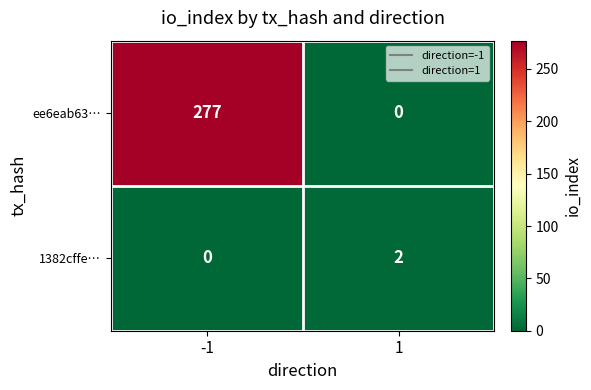

Rank the series by their average value, from lowest to highest.

1382cffe…, ee6eab63…